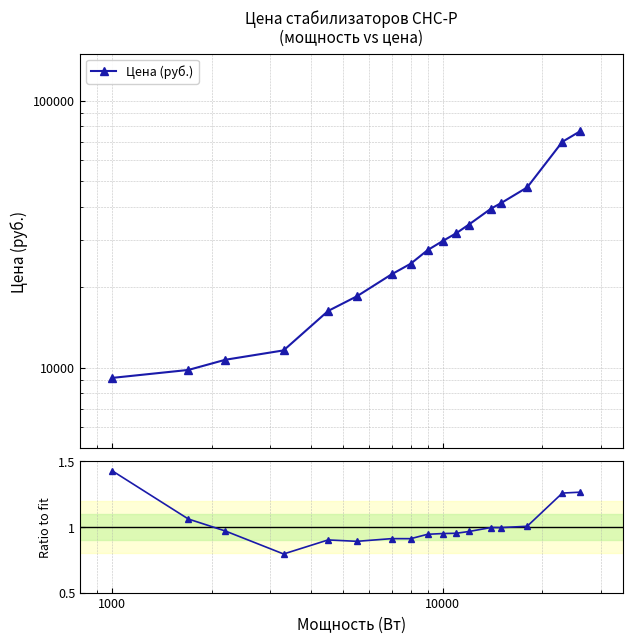

Which series has the widest spread of values?

Цена (руб.)